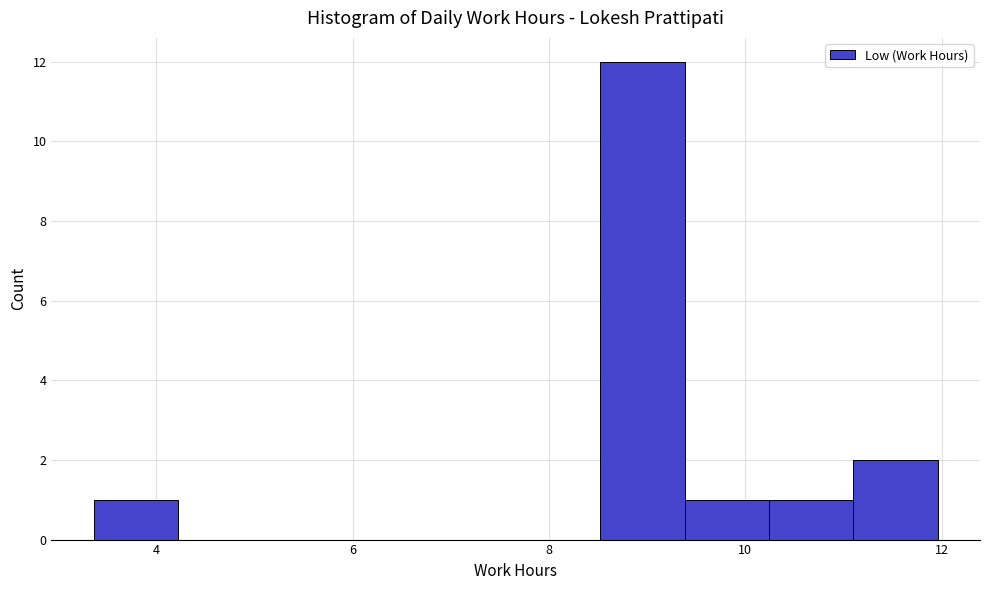

Reading left to right, list every bar in this chart as the range it spans on the x-axis followed by its height. Neither the bar edges nor the heights are printed on the chart, so give them approximately, as read against the axes.

3.36 to 4.22: 1
4.22 to 5.08: 0
5.08 to 5.94: 0
5.94 to 6.80: 0
6.80 to 7.66: 0
7.66 to 8.52: 0
8.52 to 9.38: 12
9.38 to 10.24: 1
10.24 to 11.10: 1
11.10 to 11.96: 2